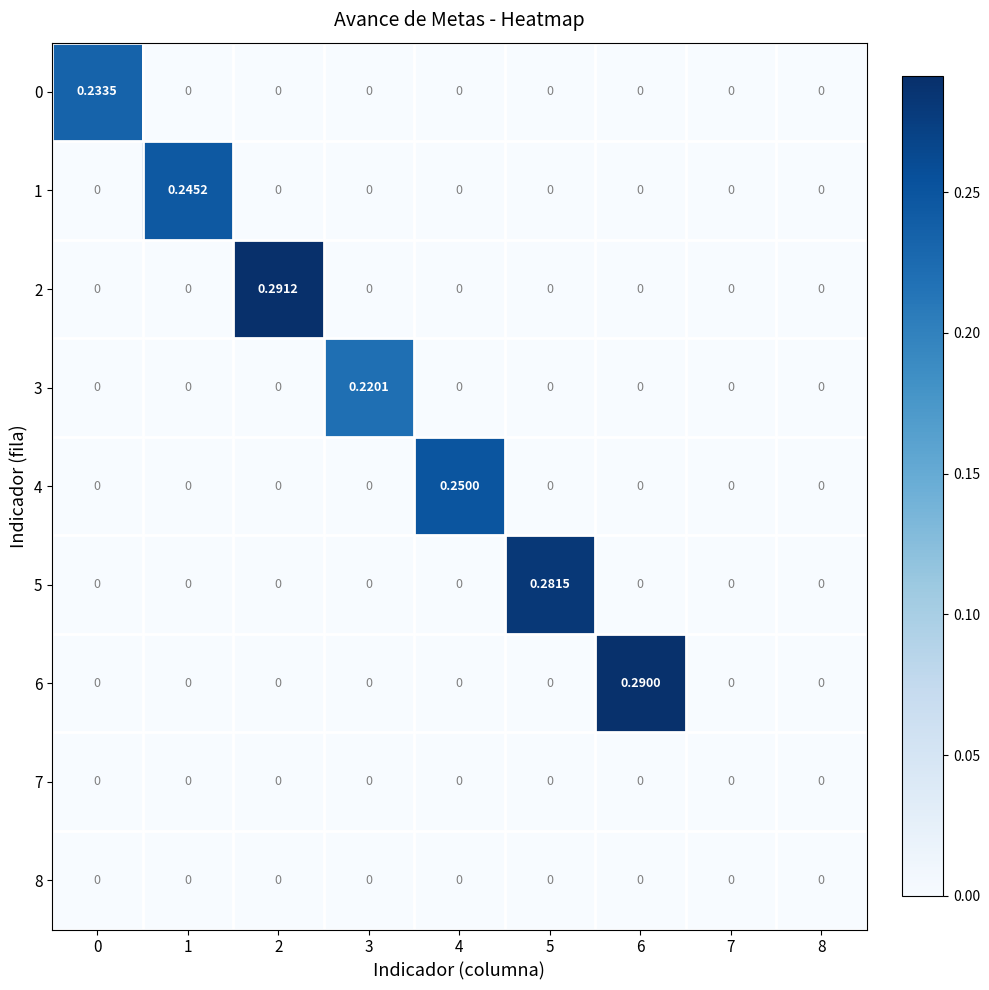

Which series has the largest total across all categories?

2